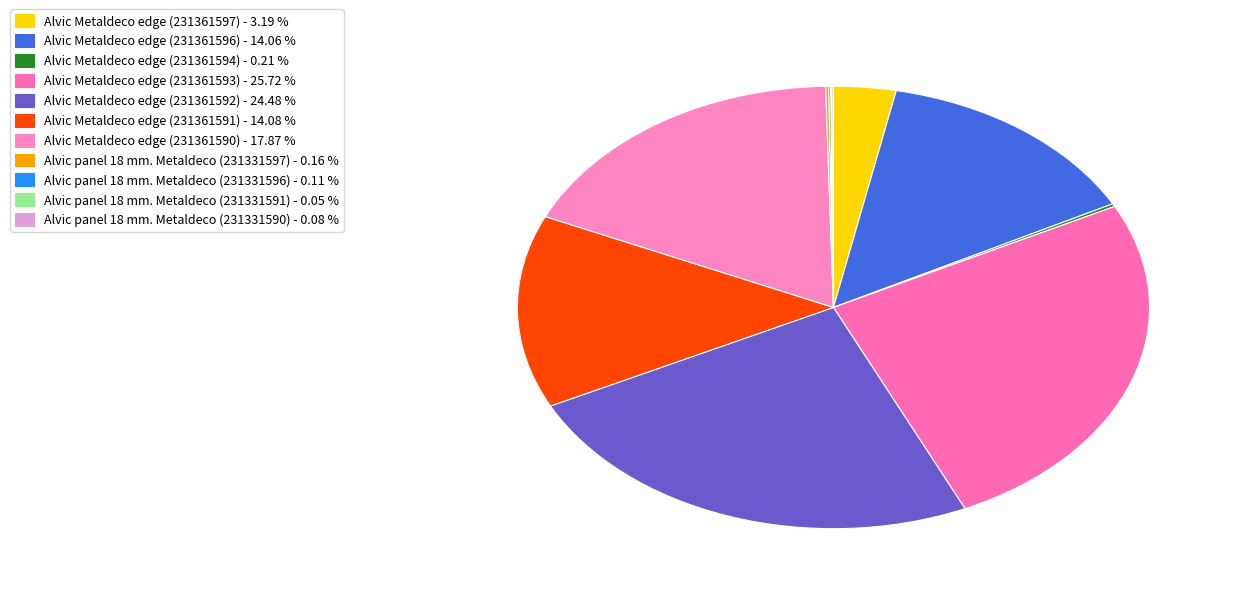

To the nearest percent, what percentage of the pie is Alvic Metaldeco edge (231361592)?

24%